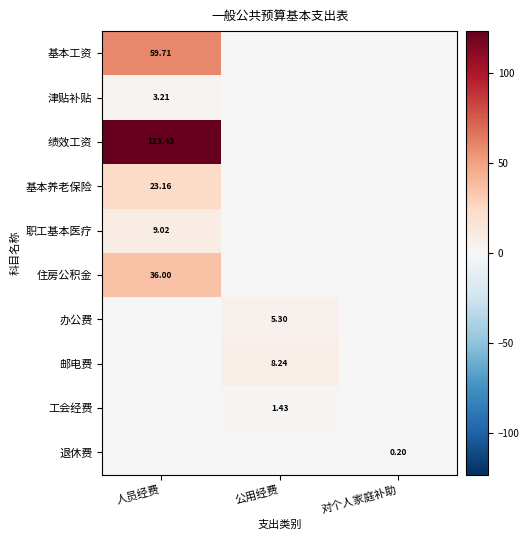

What is the difference between the highest and lowest values at 对个人家庭补助?

0.2